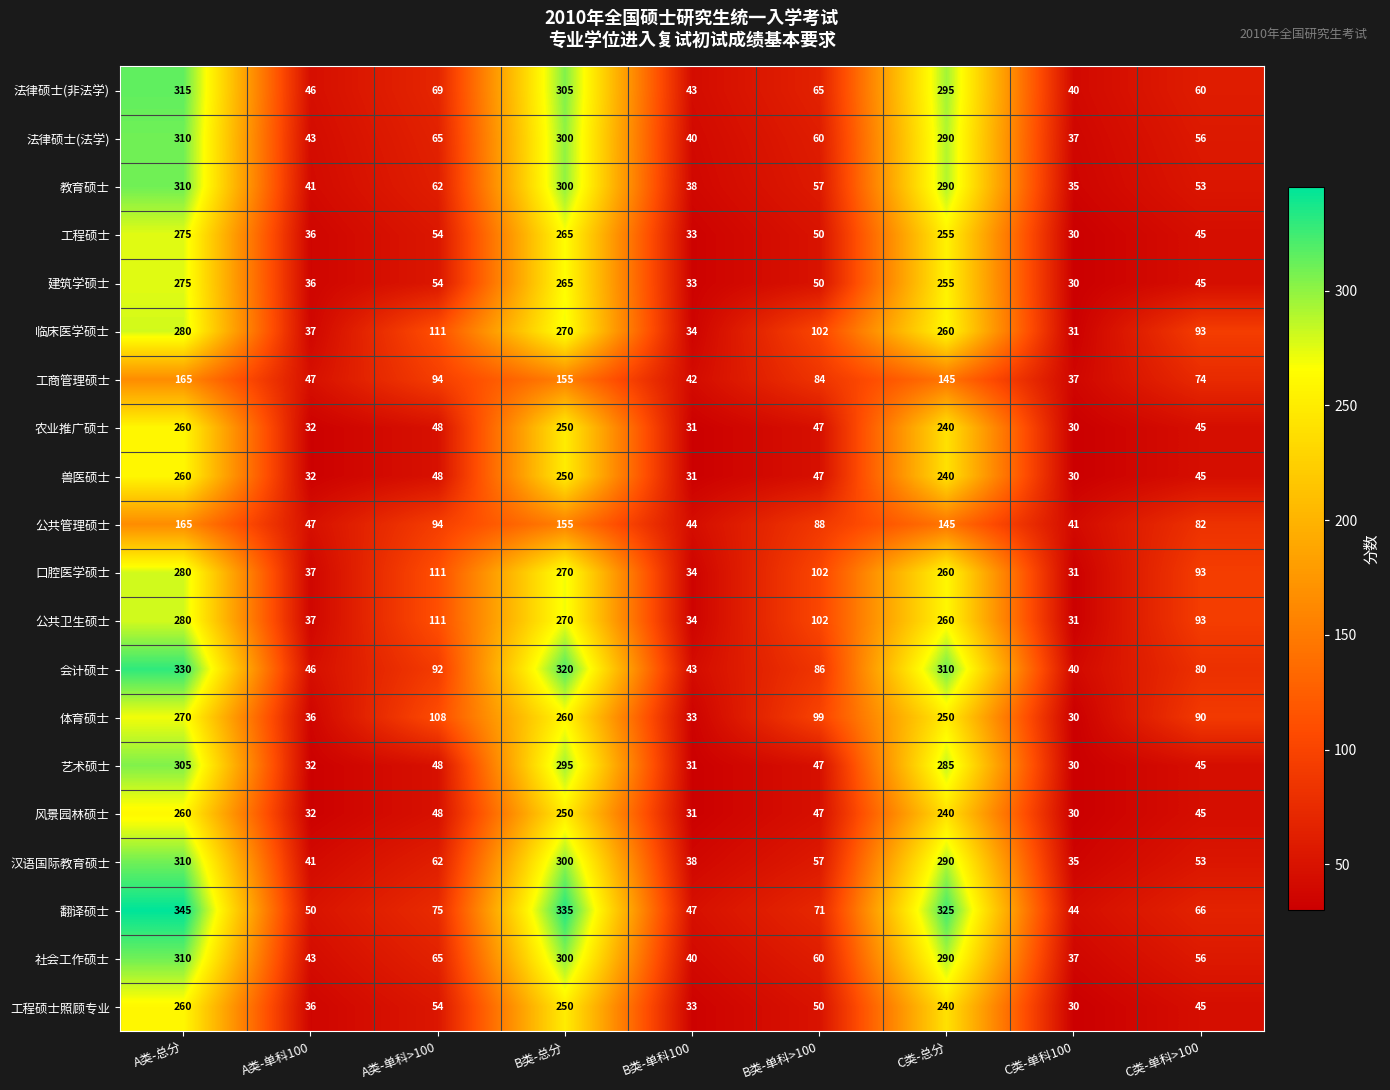

What is the difference between the maximum and minimum values in the 工程硕士 series?

245